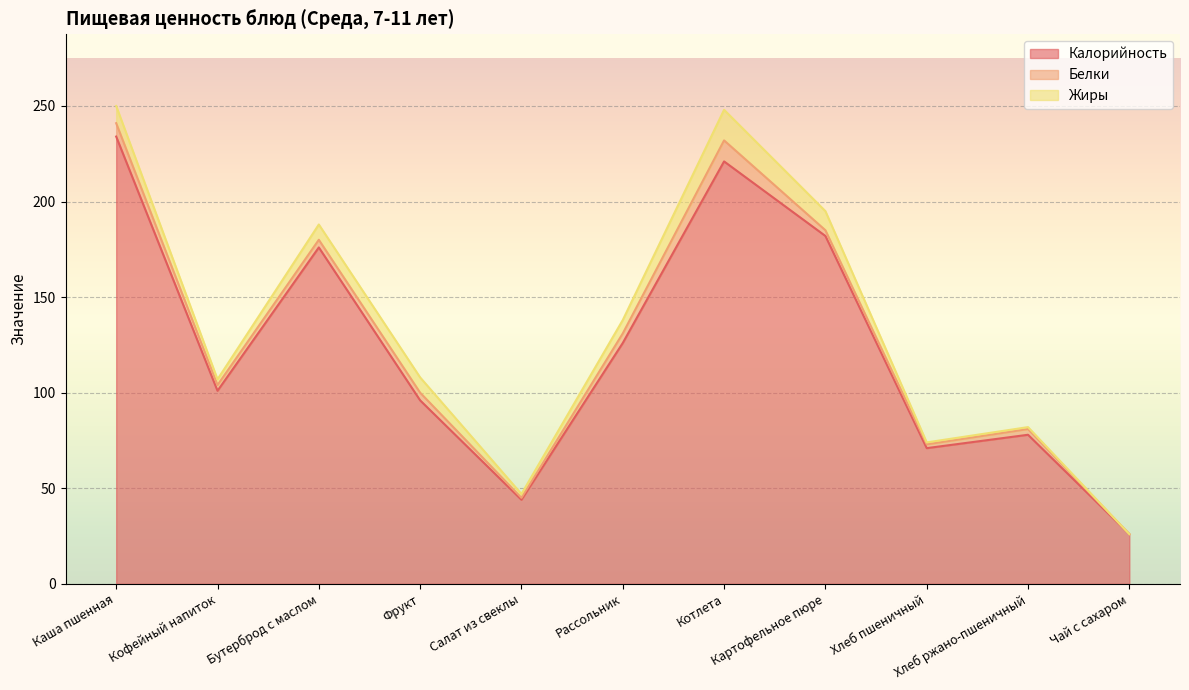

List the series in order of their peak value, lowest first.

Белки, Жиры, Калорийность